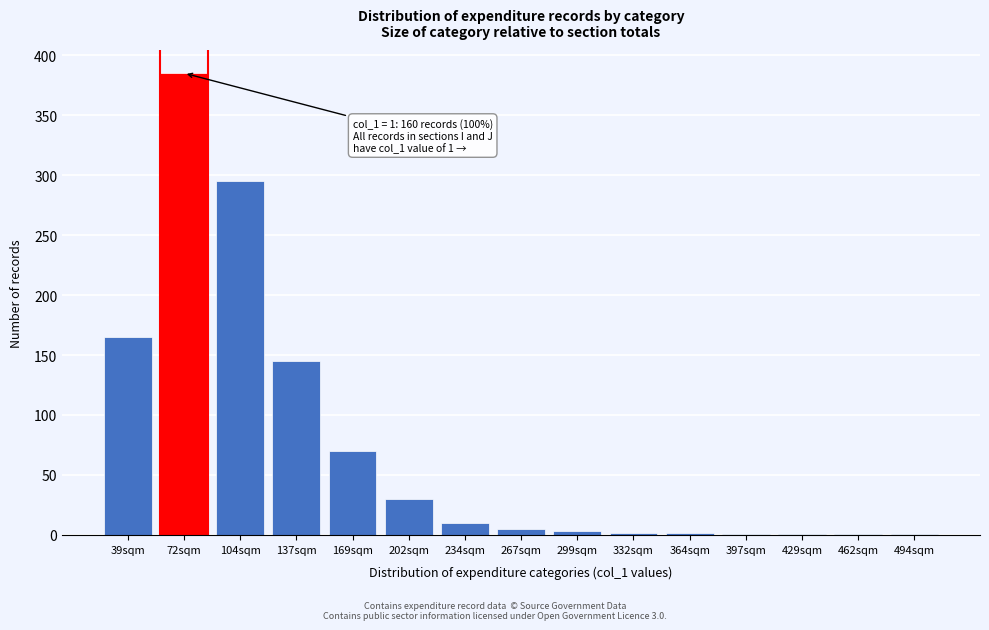

The value at 39sqm is 271. True or false?

False